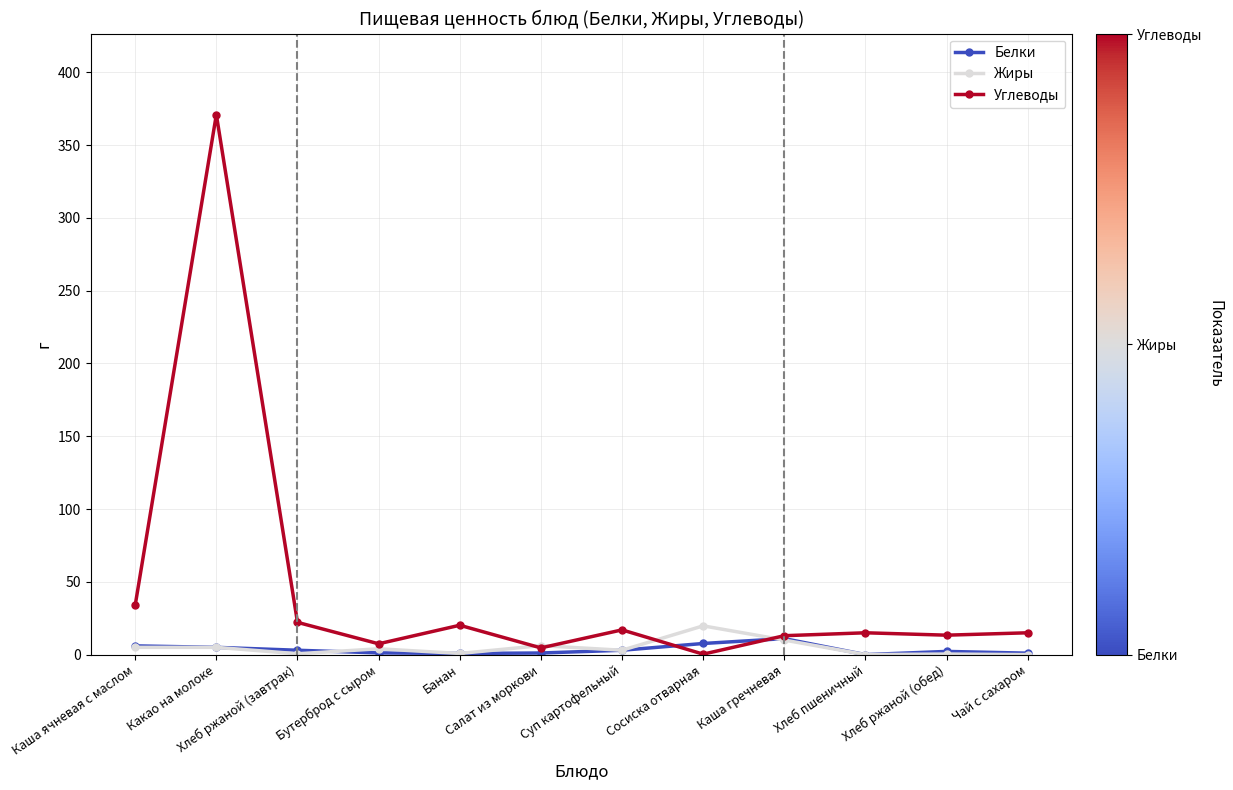

Does the chart display data point markers on the line(s)?

Yes